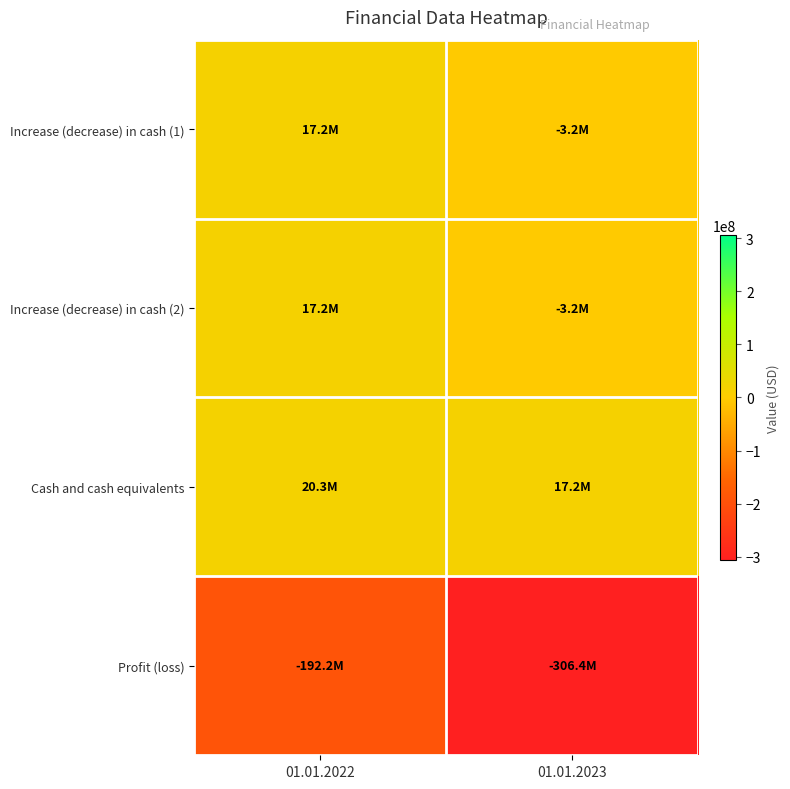

Between 01.01.2022 and 01.01.2023, which series saw the biggest shift?

Profit (loss)